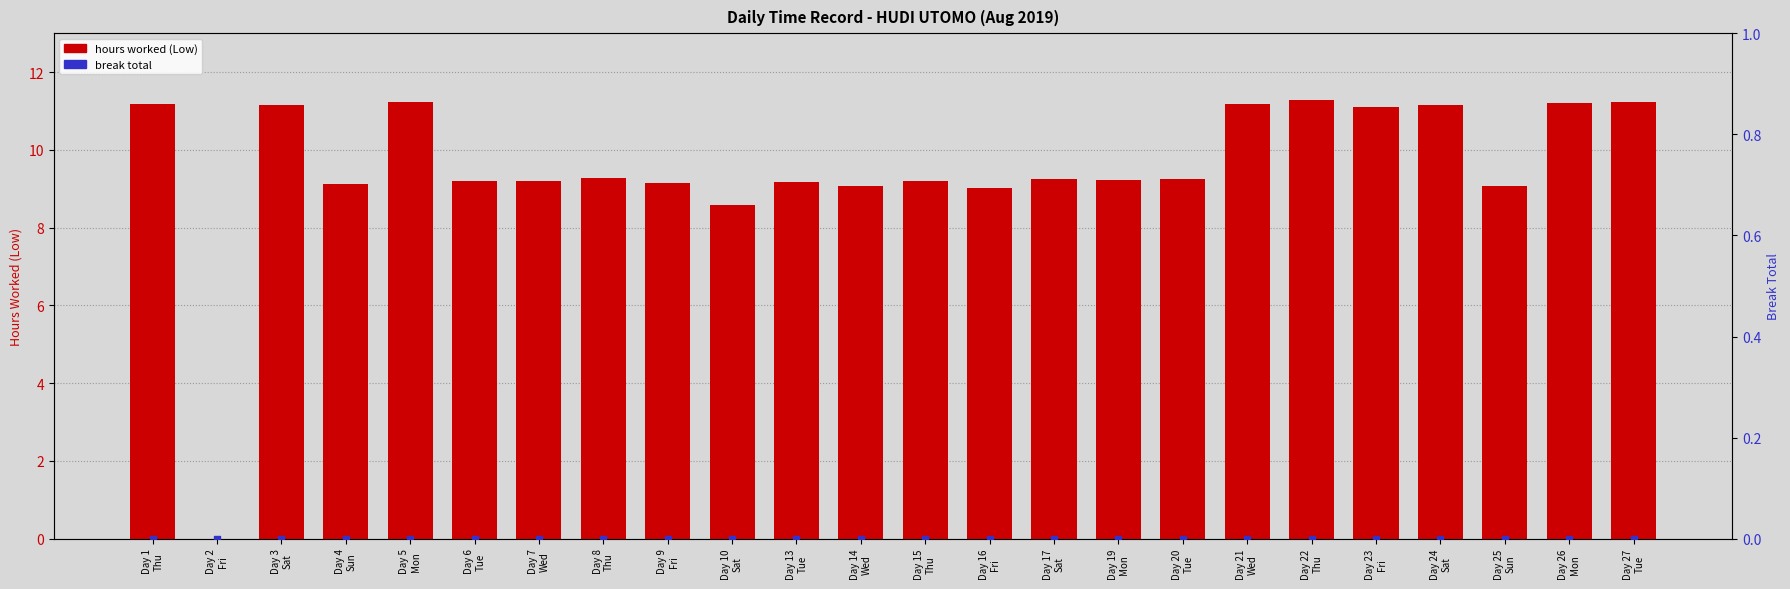

What is the total value across all series at Day 1
Thu?

11.2